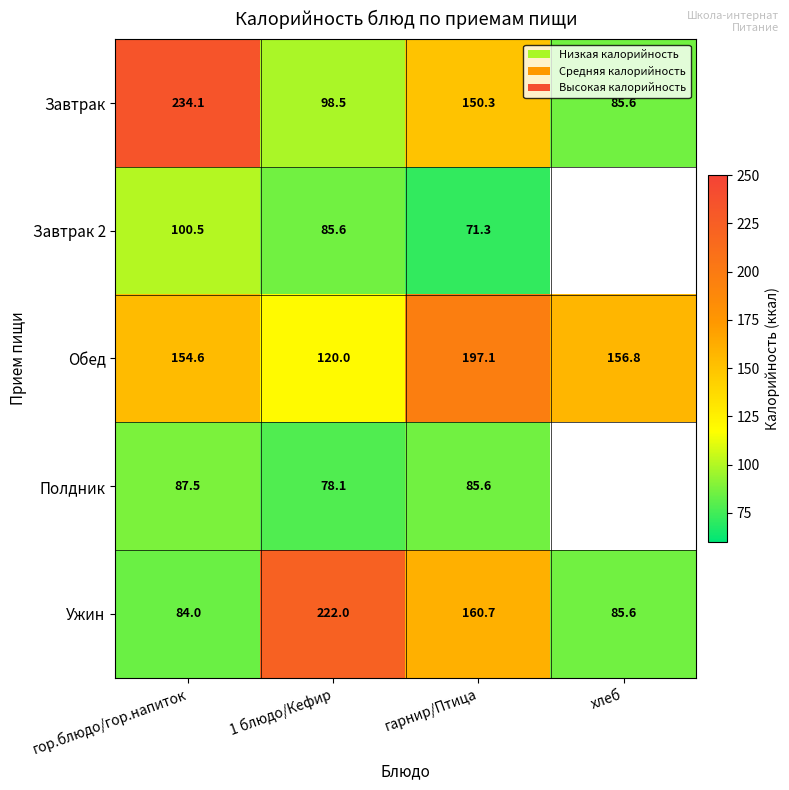

The value of Завтрак 2 at гор.блюдо/гор.напиток is 156.0. True or false?

False